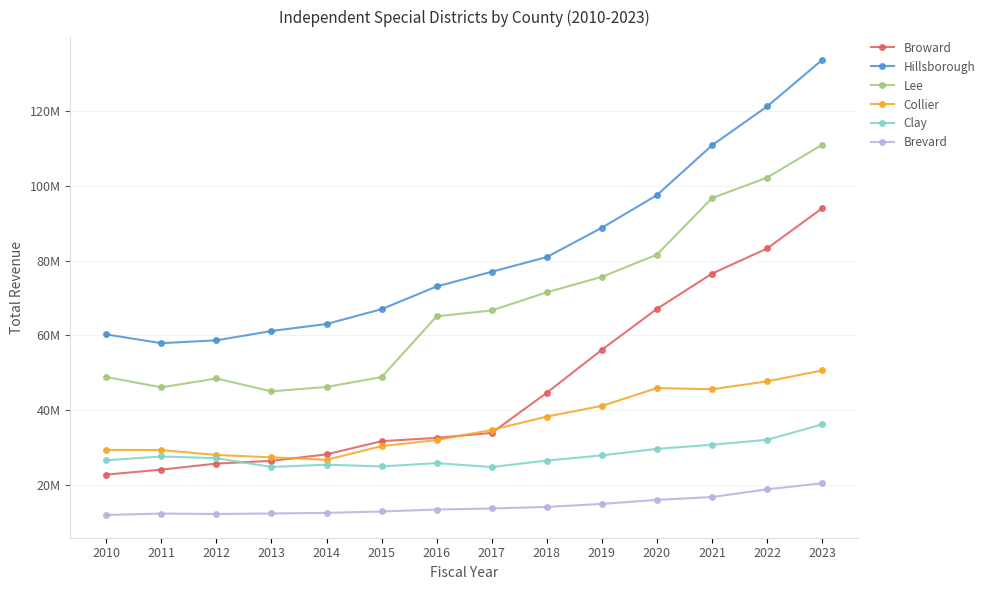

Is this an area chart (filled region under the line)?

No